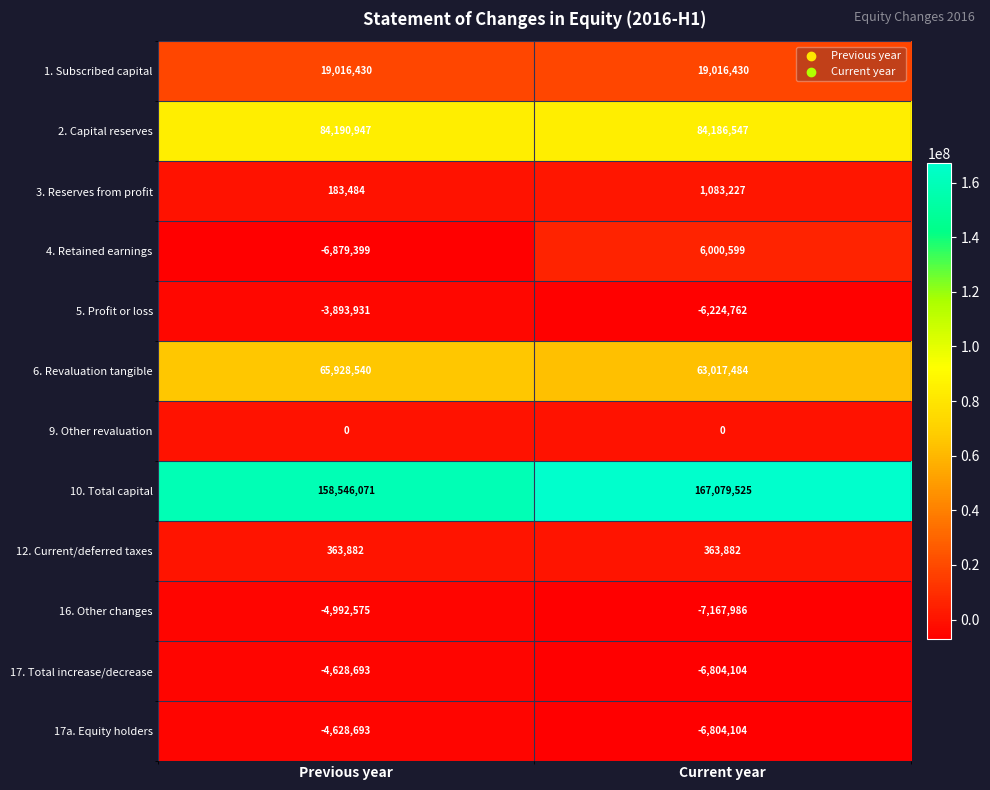

Count the number of data series in this chart.

12